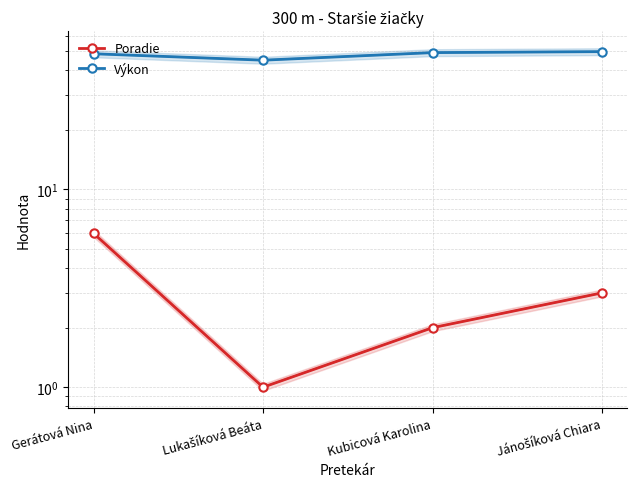

True or false: Poradie and Výkon cross at least once.

False